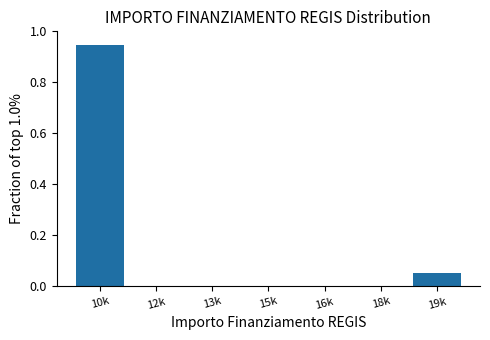

Which has a higher value, 18k or 10k?

10k